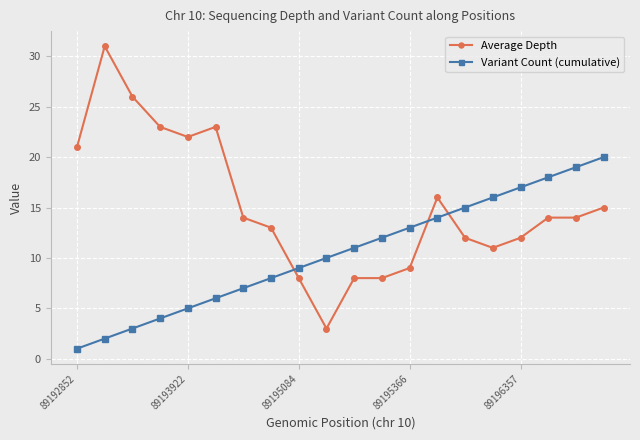

Which series has the largest total across all categories?

Average Depth